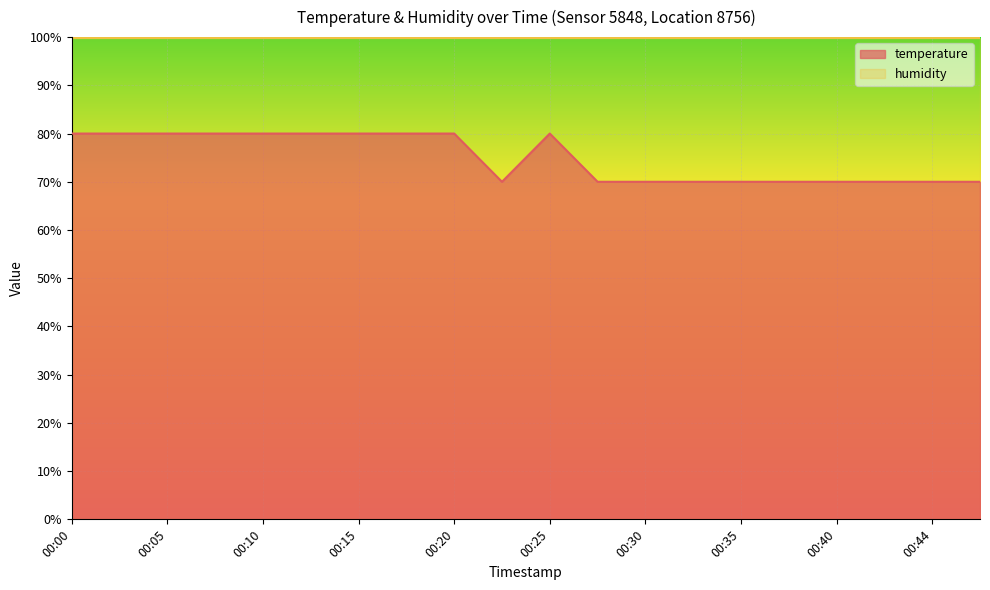

What is the smallest value displayed?

70.0